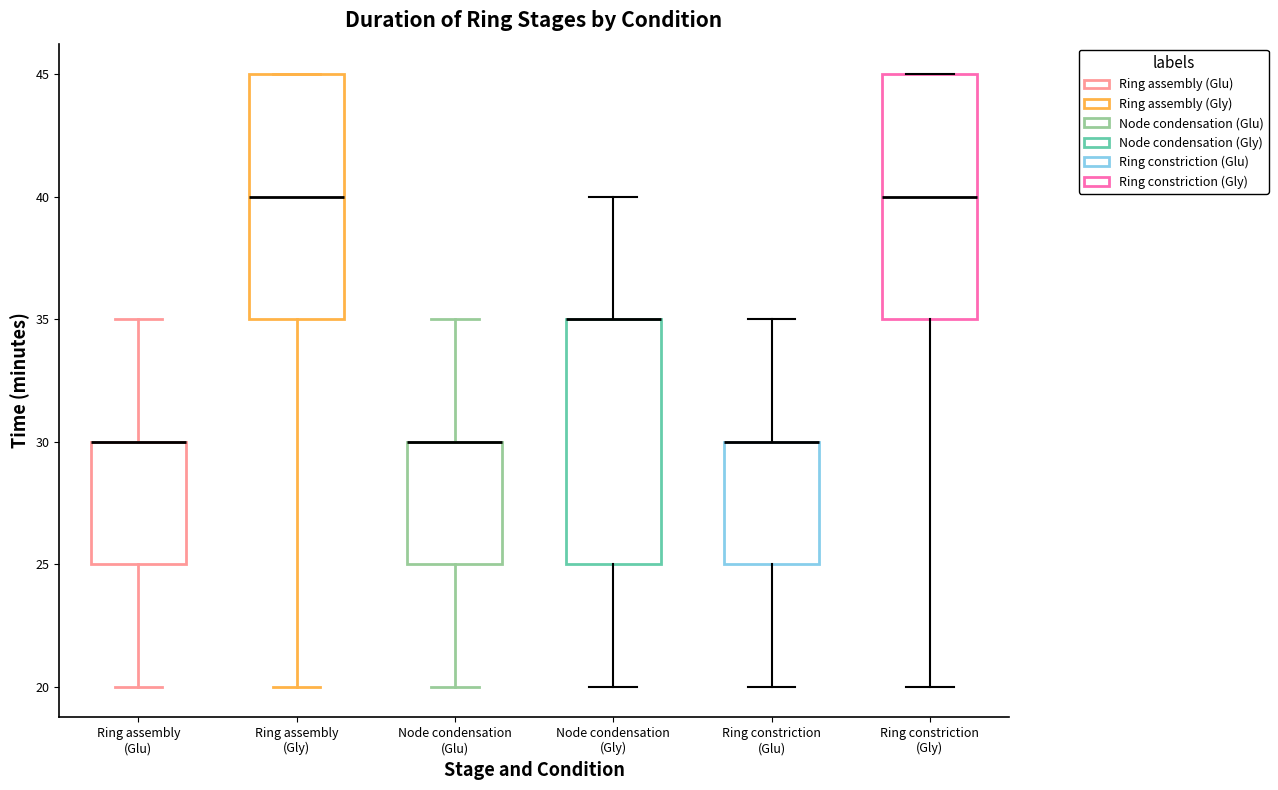

Reading left to right, transcribe this box plot: for each box, give where its median line is, the range the box spans, and where its two whiskers end, as read against the y-axis. The values are not printed on the chart, so give them approximately, as read against the axis.

Ring assembly (Glu): median 30 (drawn on the box's upper edge), box 25 to 30, whiskers 20 to 35
Ring assembly (Gly): median 40, box 35 to 45, whiskers 20 to 45
Node condensation (Glu): median 30 (drawn on the box's upper edge), box 25 to 30, whiskers 20 to 35
Node condensation (Gly): median 35 (drawn on the box's upper edge), box 25 to 35, whiskers 20 to 40
Ring constriction (Glu): median 30 (drawn on the box's upper edge), box 25 to 30, whiskers 20 to 35
Ring constriction (Gly): median 40, box 35 to 45, whiskers 20 to 45